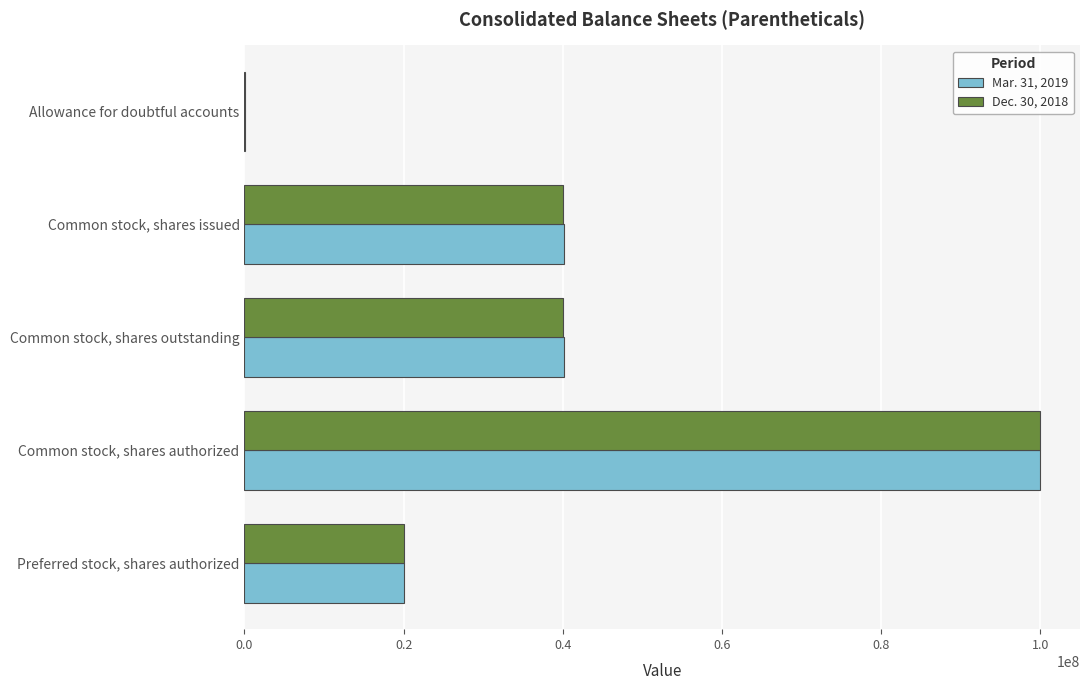

Is the value of Dec. 30, 2018 at Common stock, shares issued greater than the value of Mar. 31, 2019 at Allowance for doubtful accounts?

Yes